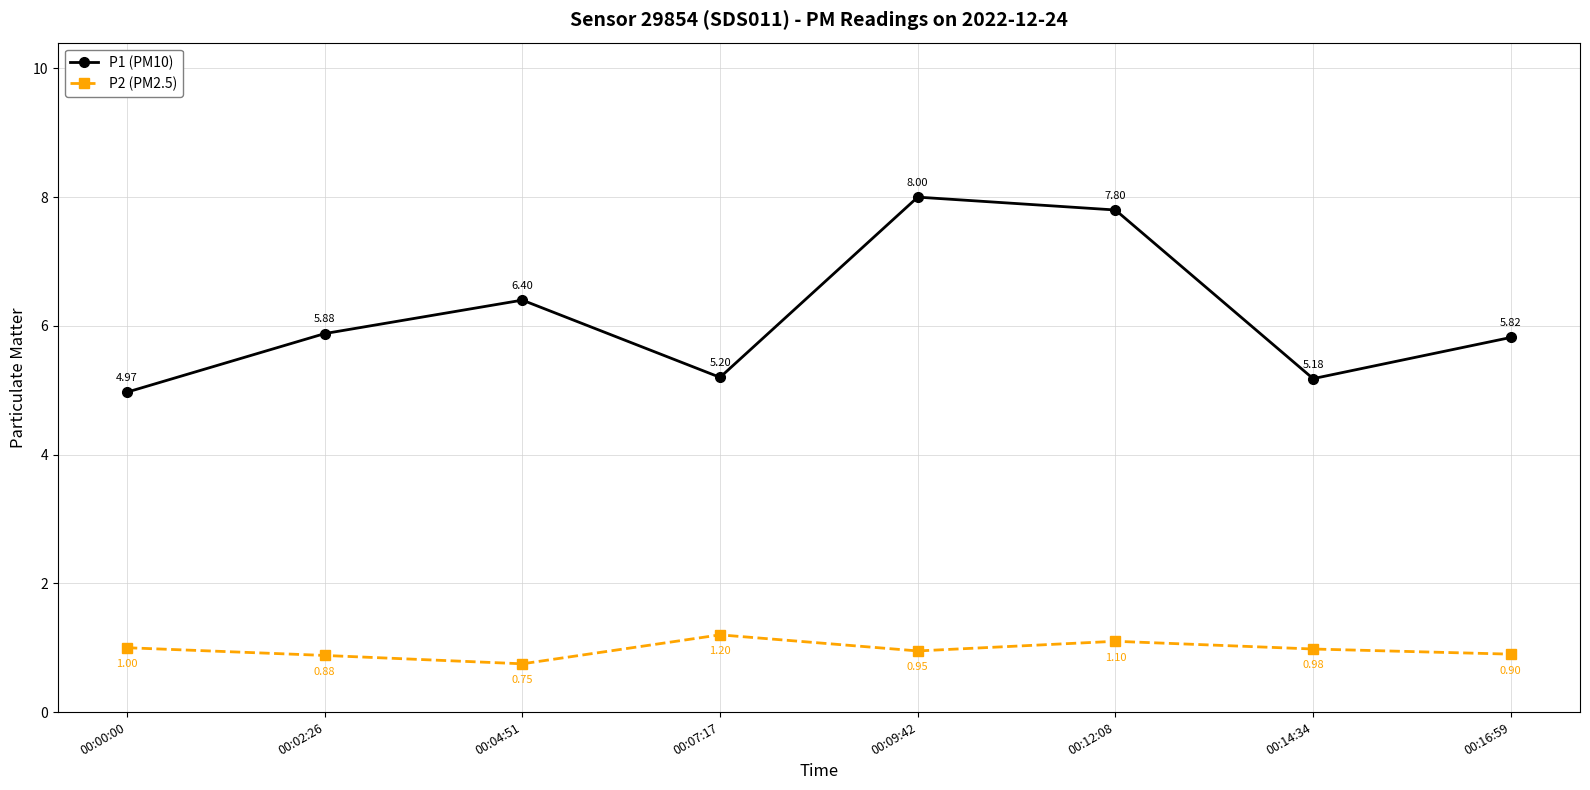

What is the average value of the P2 (PM2.5) series?

1.0